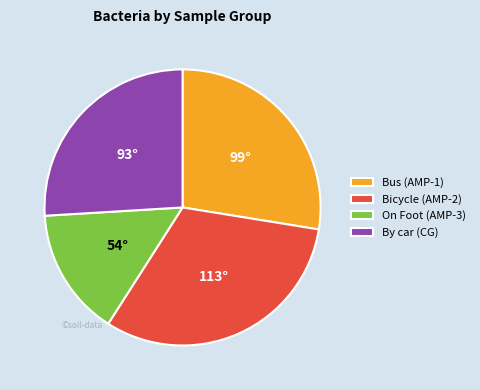

How many slices are in this pie chart?

4